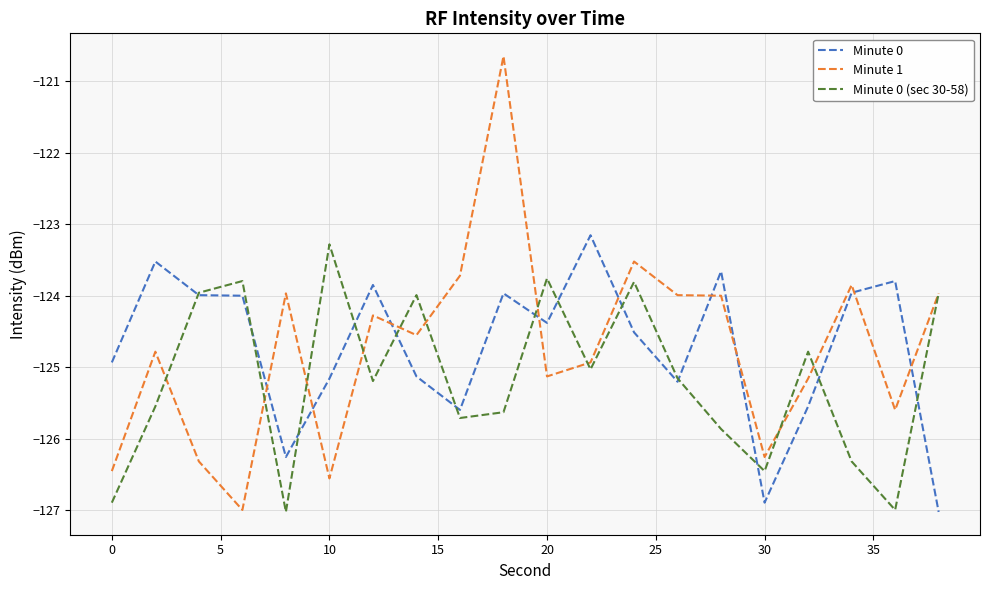

Which series has the widest spread of values?

Minute 1